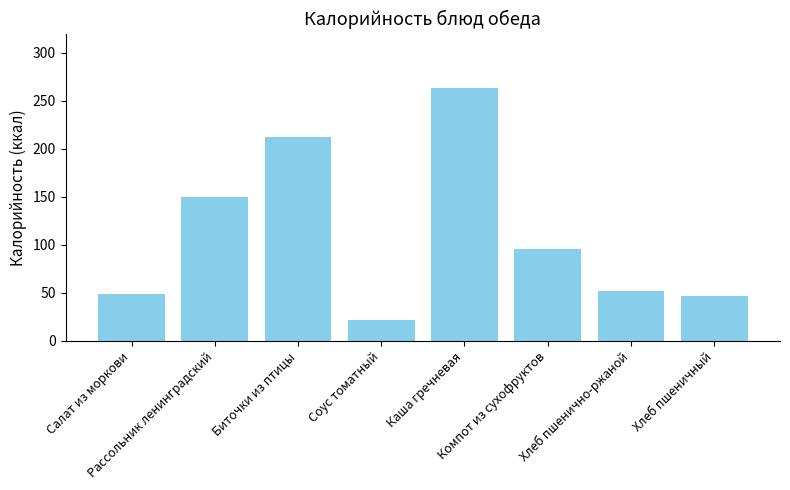

What is the approximate value at Компот из сухофруктов?

96.0